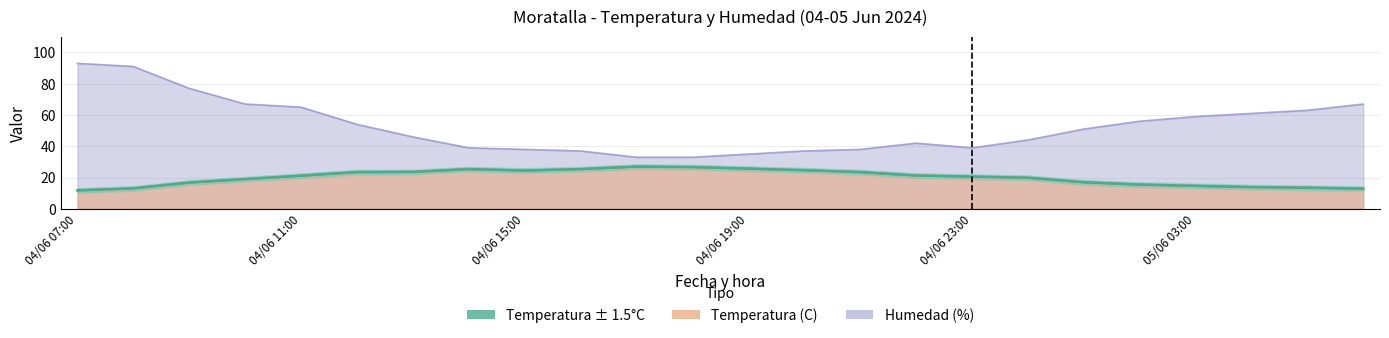

The Temperatura (C) series shows 6.1 at 04/06 22:00. True or false?

False